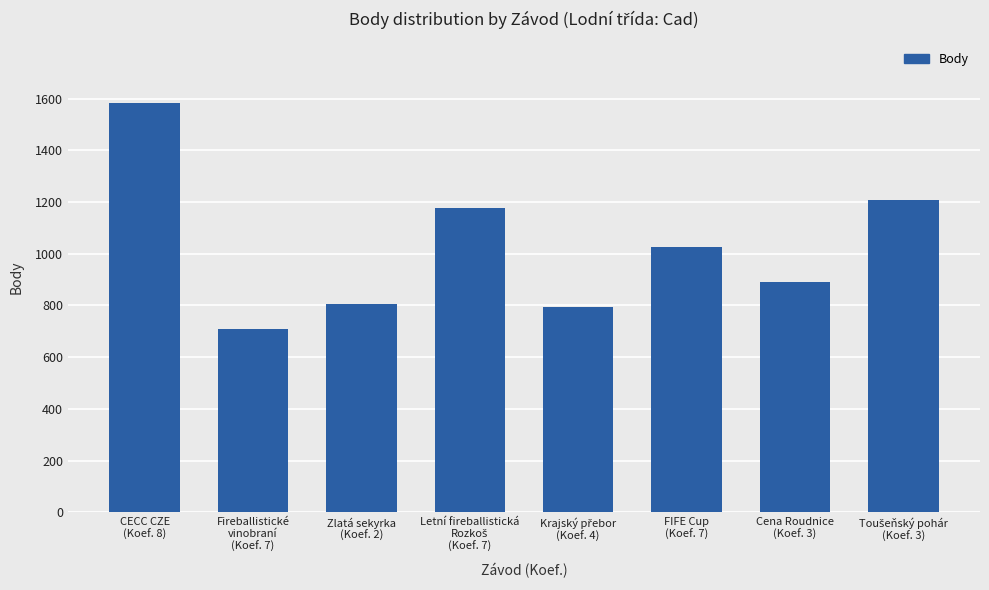

What is the value of the 7th bar from the left?

892